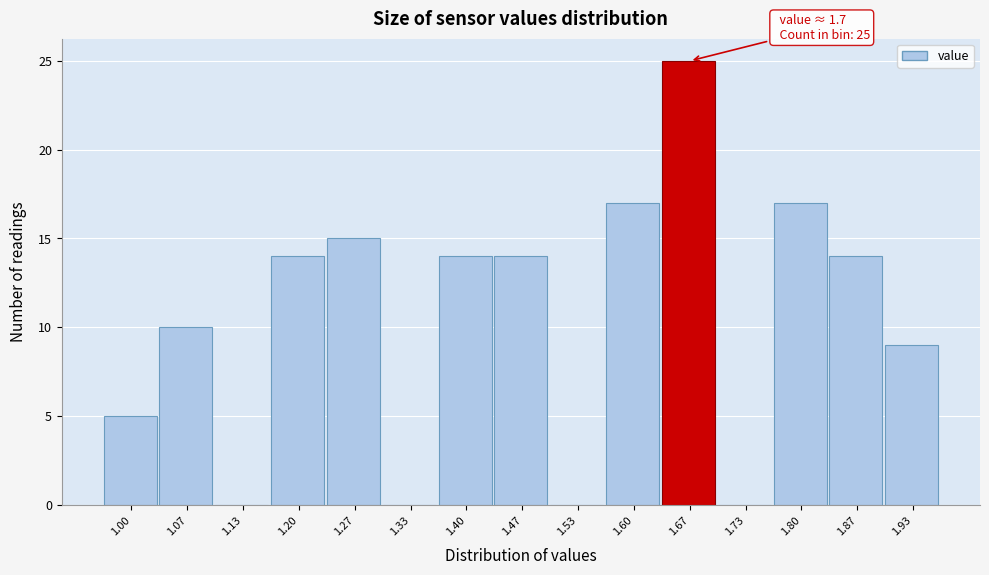

Reading left to right, transcribe all the data shown in this chart.

1.00=5	1.07=10	1.13=0	1.20=14	1.27=15	1.33=0	1.40=14	1.47=14	1.53=0	1.60=17	1.67=25	1.73=0	1.80=17	1.87=14	1.93=9